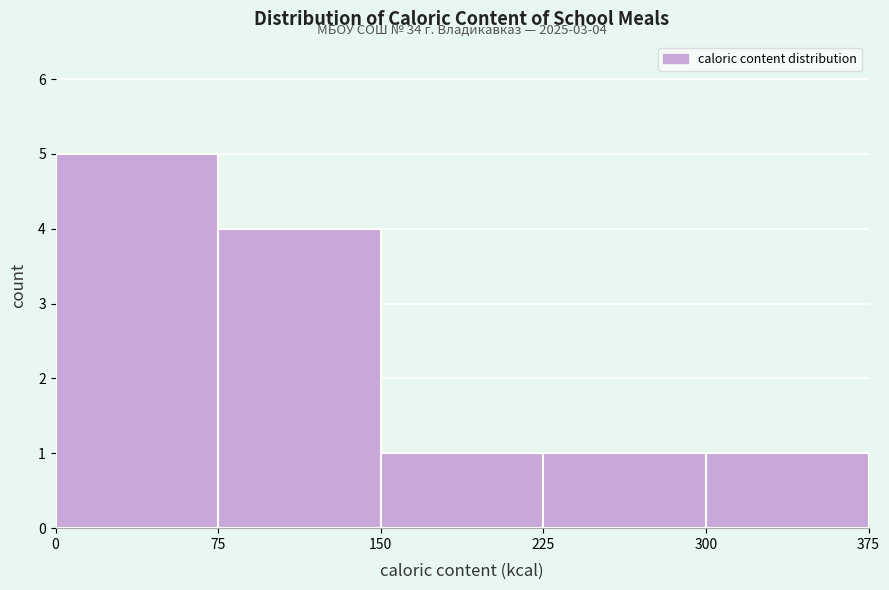

Over which range of the x-axis is the bar tallest?

0 to 75